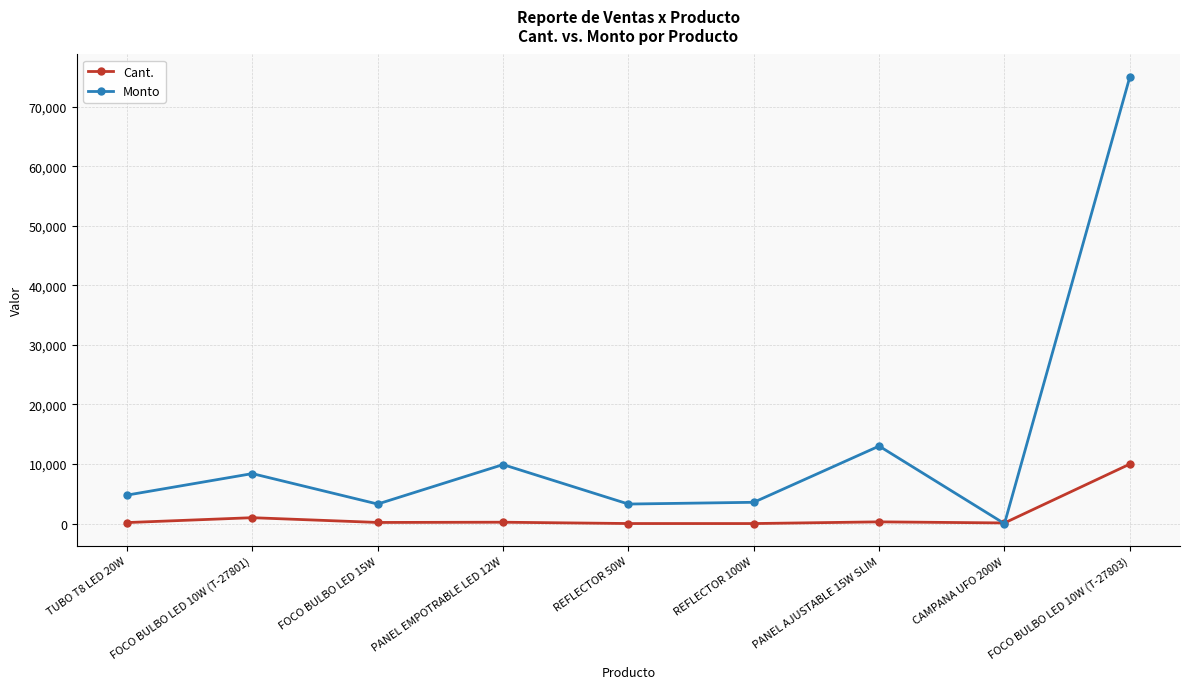

Does the chart display data point markers on the line(s)?

Yes